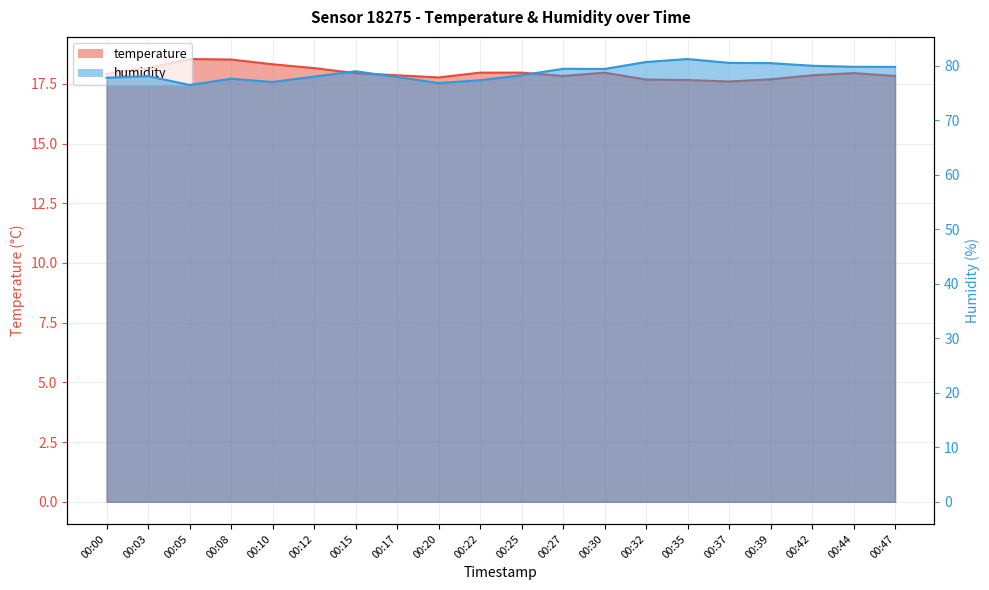

True or false: humidity and temperature cross at least once.

False